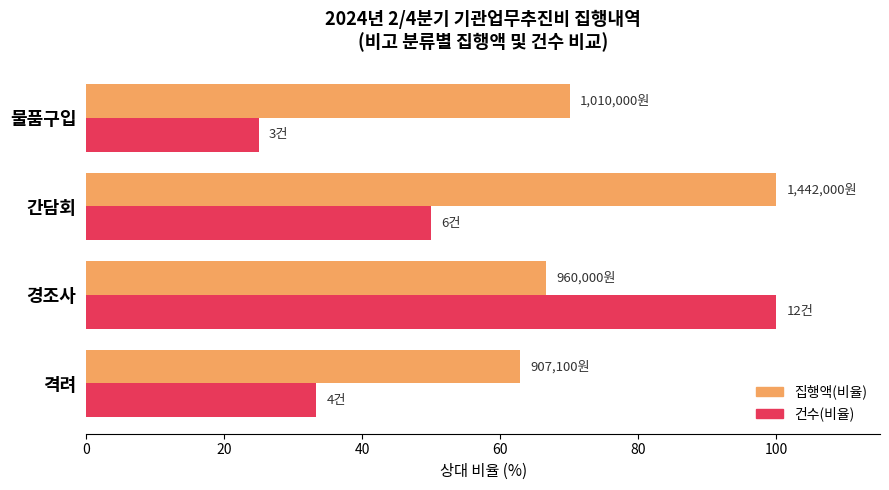

What value does the 건수(비율) series have at 물품구입?

25.0